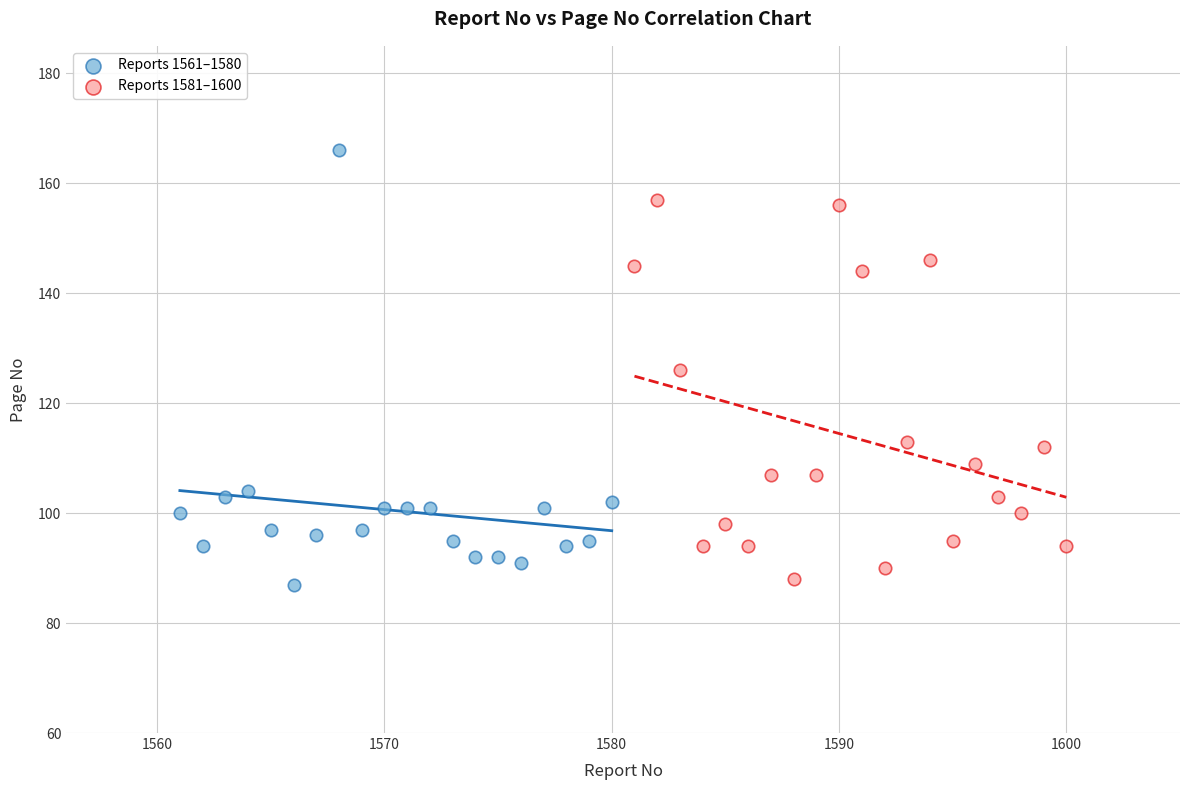

Which series reaches the maximum Y coordinate?

Reports 1561–1580